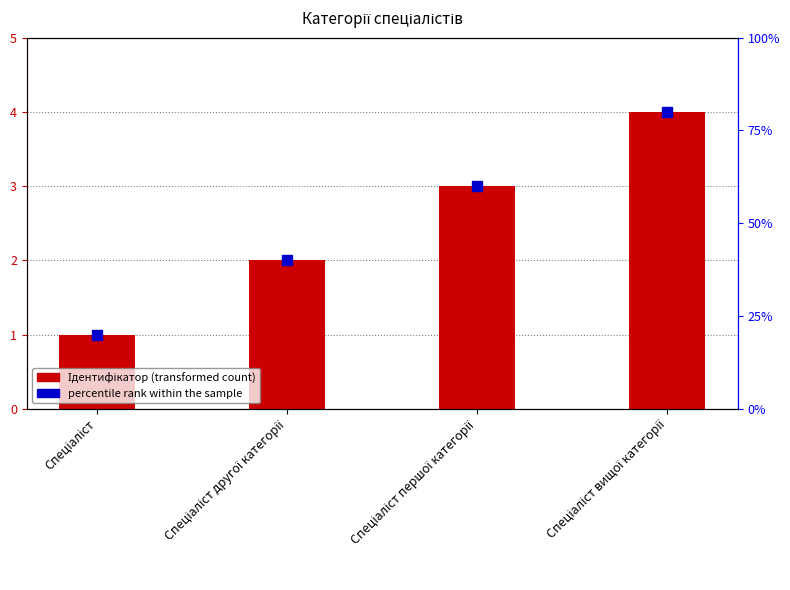

What is the value of the 4th bar from the left?

4